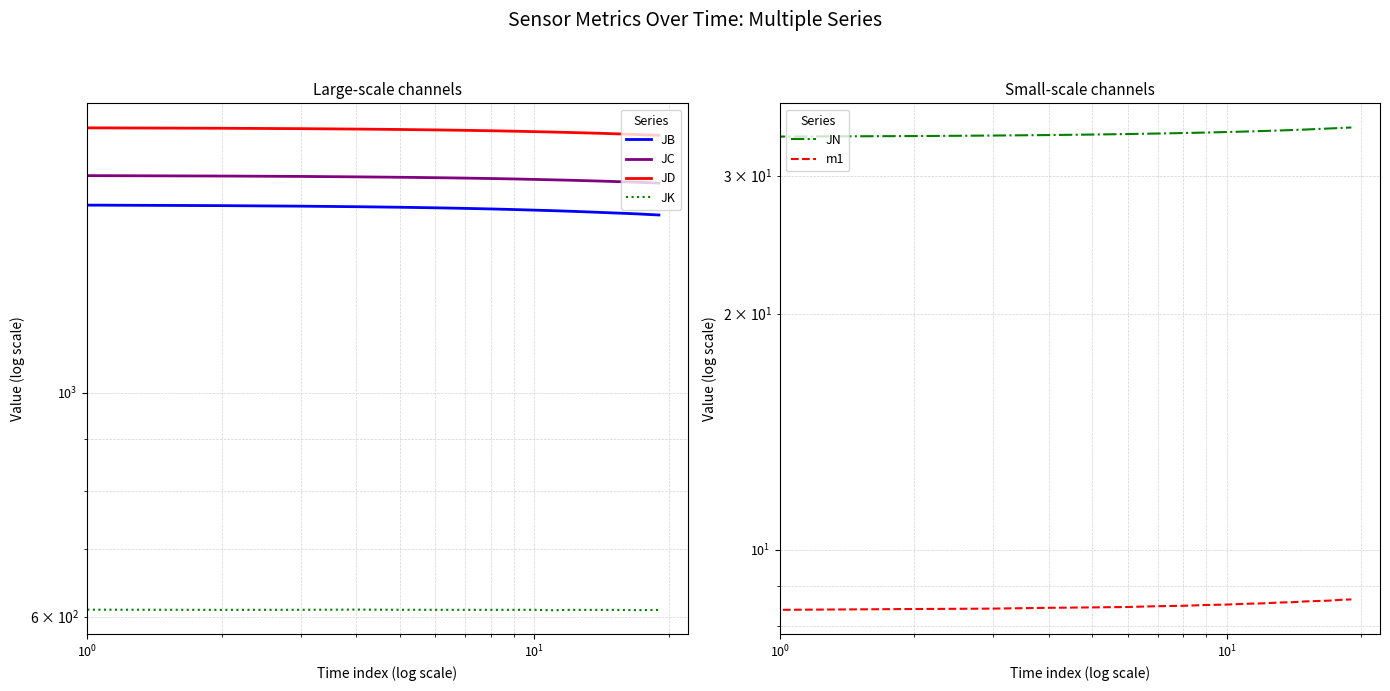

What is the difference between the second highest and minimum values in the JN series?

0.9